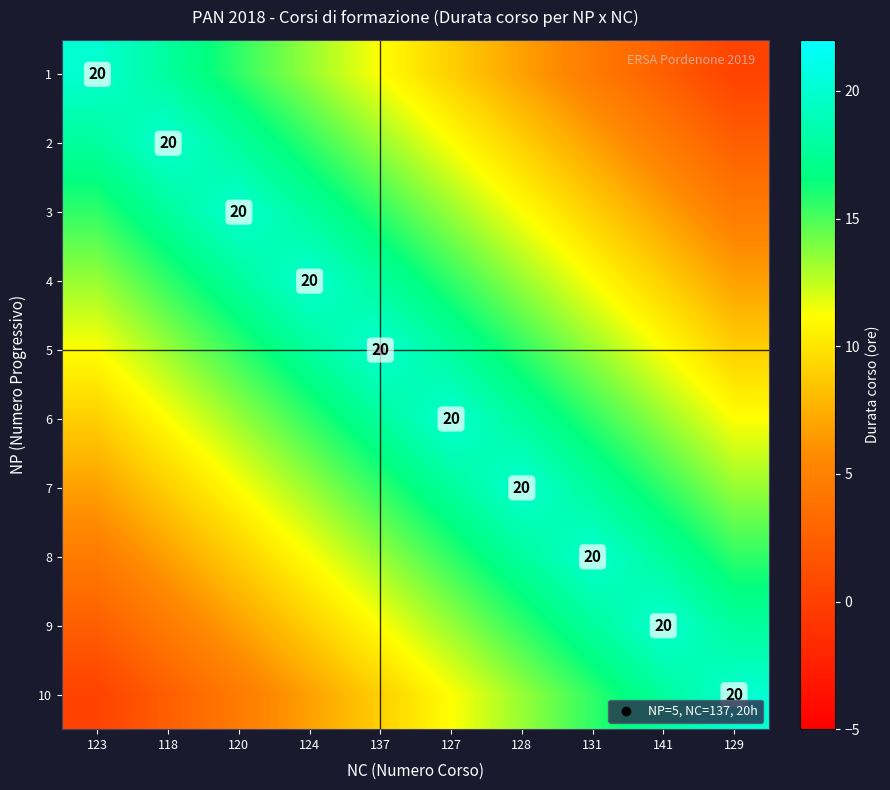

How many data points in 5 are above 15?

5